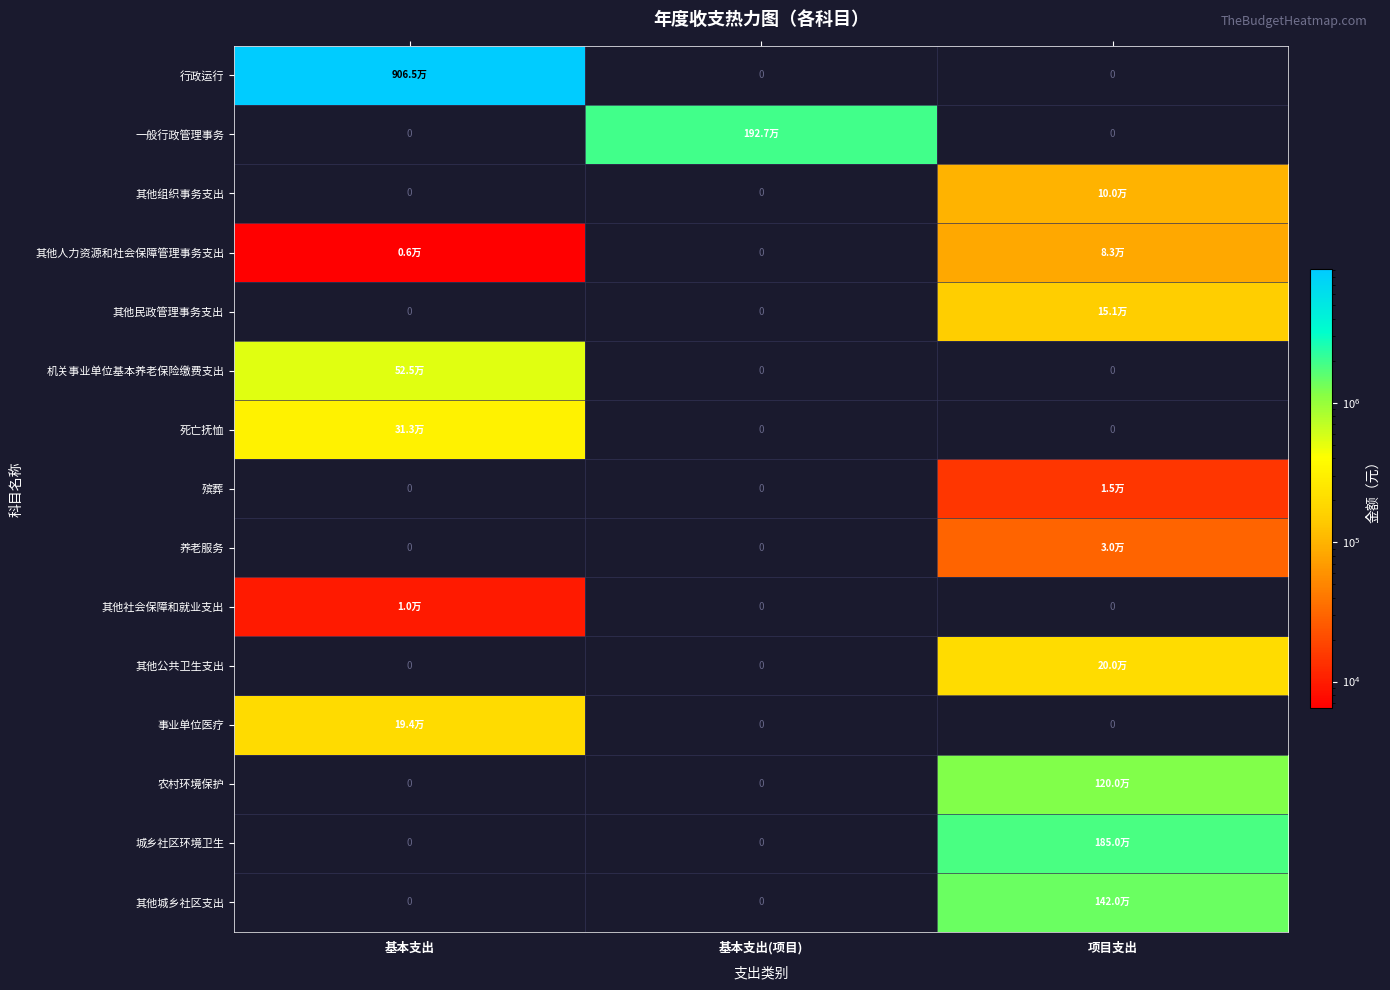

How many data points in 一般行政管理事务 are above 0?

1